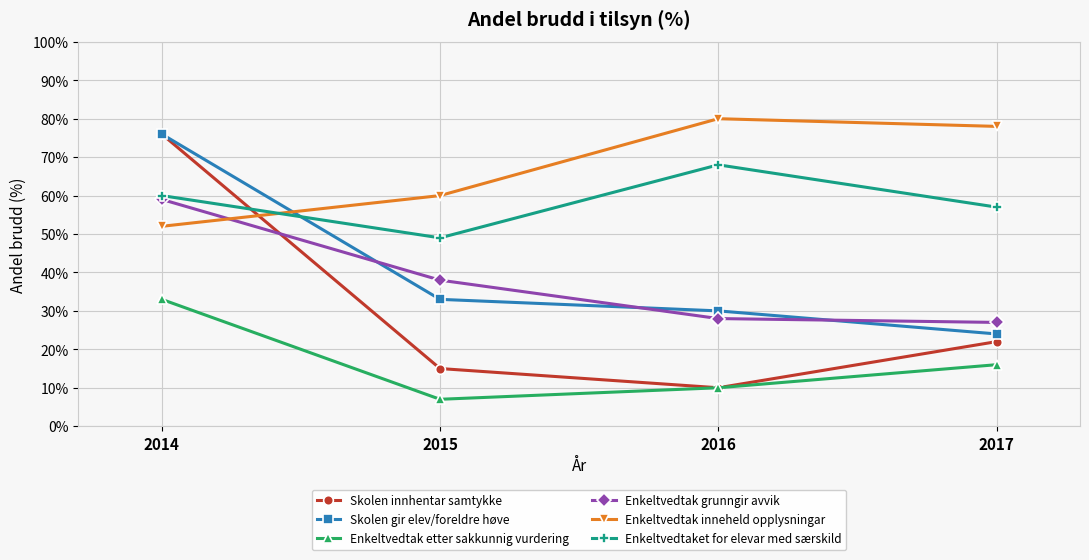

What is the difference between the Enkeltvedtaket for elevar med særskild values at 2014 and 2017?

3